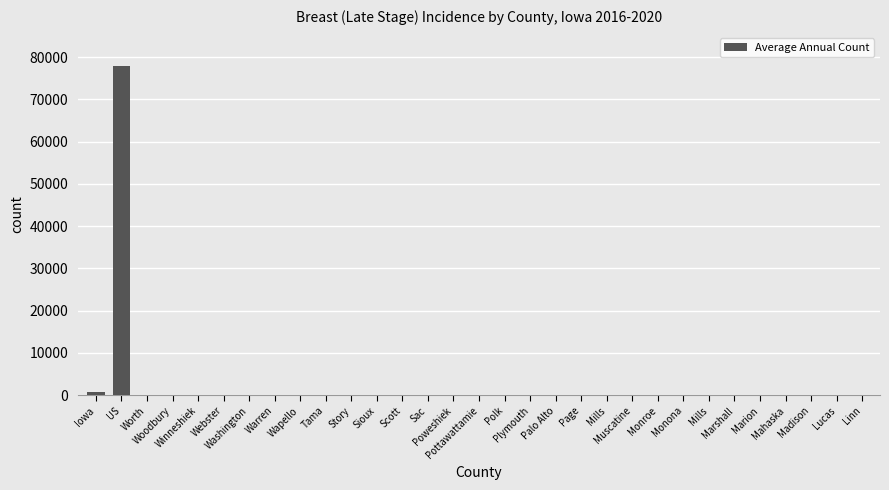

What is the change in value from Polk to Monroe?

-111